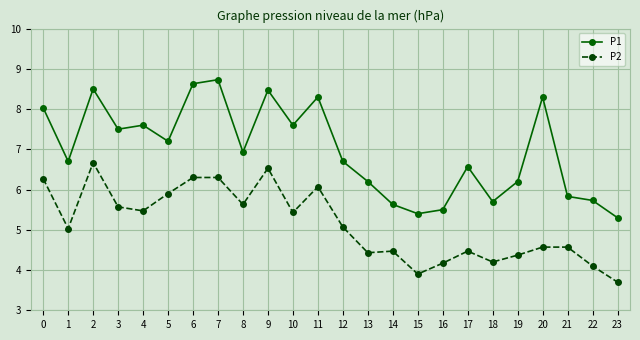

What is the sum of the P2 values at 22 and 8?

9.7